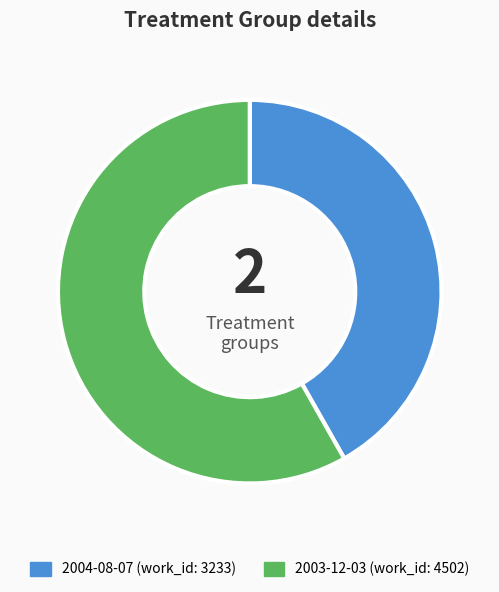

Which category accounts for the majority?

2003-12-03